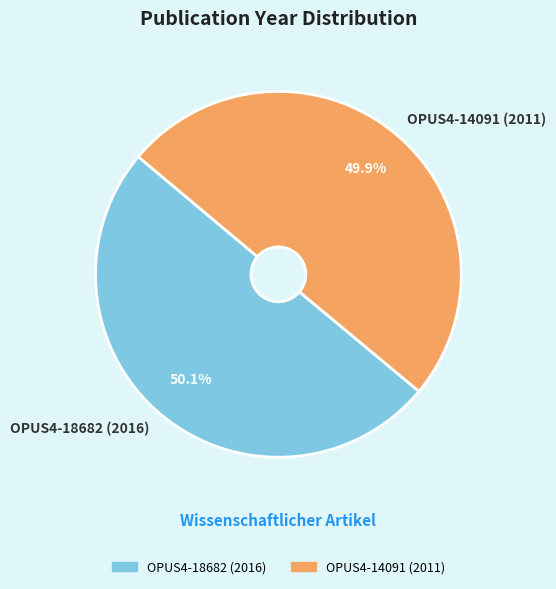

Approximately how many times larger is the value at OPUS4-18682 (2016) compared to OPUS4-14091 (2011)?

1.0